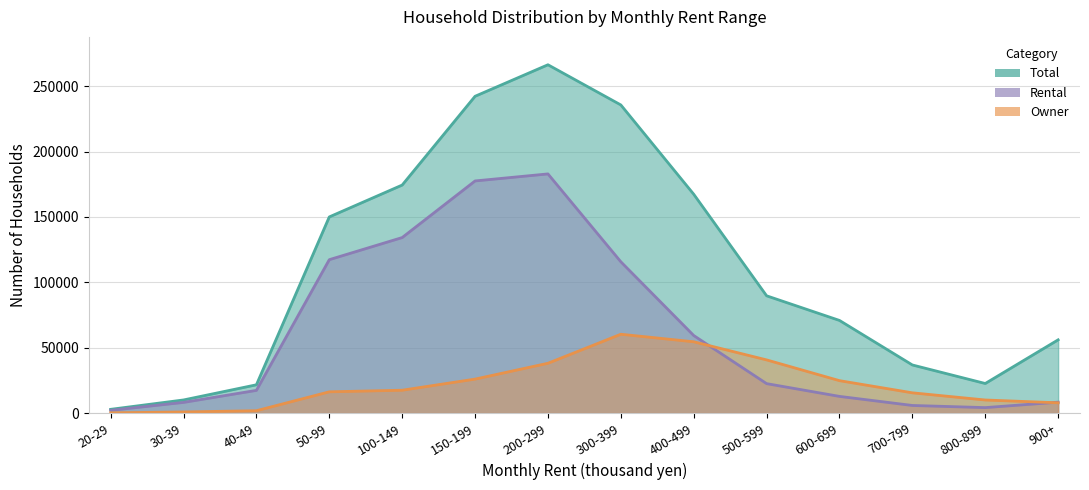

Reading left to right, extract all data points from this chart.

Total: 2895	10066	21657	150004	174367	242234	266331	235610	167346	89694	70862	36813	22644	56031
Rental: 2116	8191	17393	117314	134222	177506	182880	115708	59329	22548	12790	5852	4213	8383
Owner: 231	889	1836	16287	17505	26003	38114	60305	54542	40690	24818	15522	10040	7886